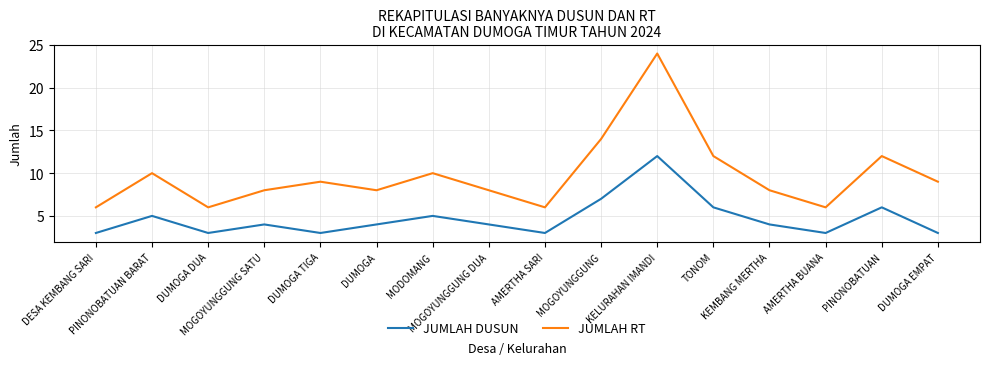

True or false: JUMLAH DUSUN has more than 2 interior local peaks.

True